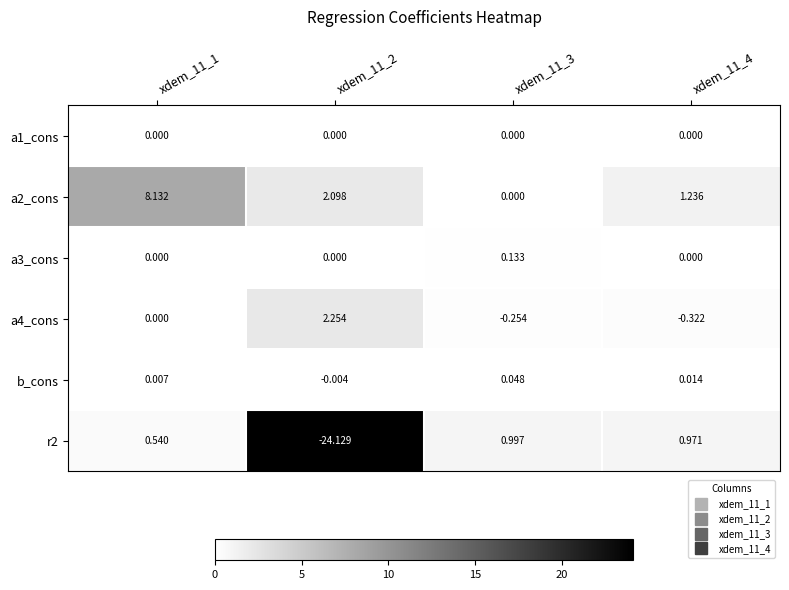

Is the value of a1_cons at xdem_11_1 greater than the value of b_cons at xdem_11_4?

No